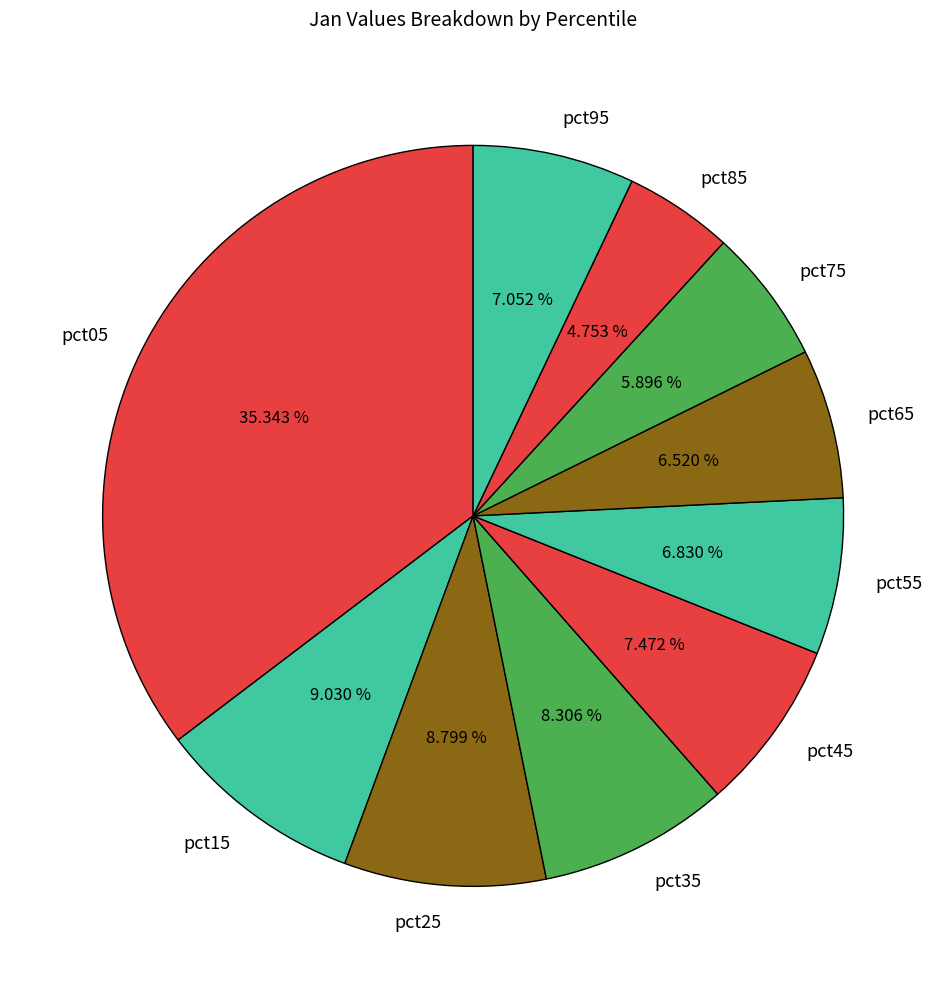

How many segments does this pie chart have?

10